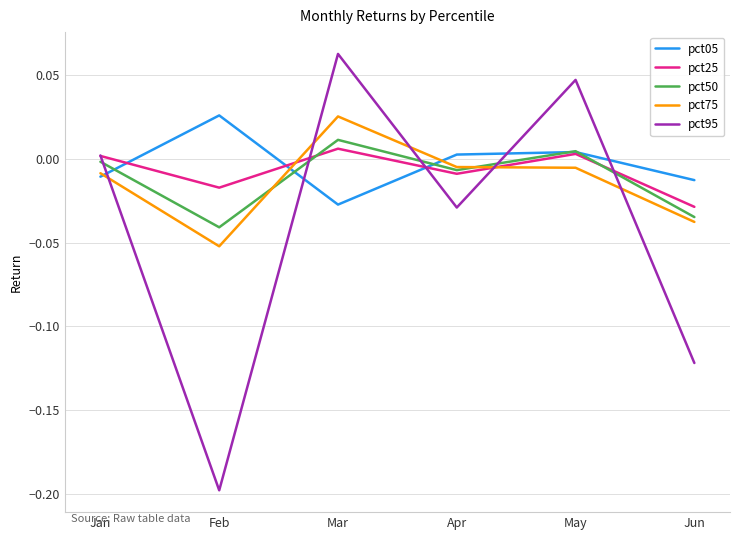

In pct95, how many points are higher than both neighbors (excluding endpoints)?

2